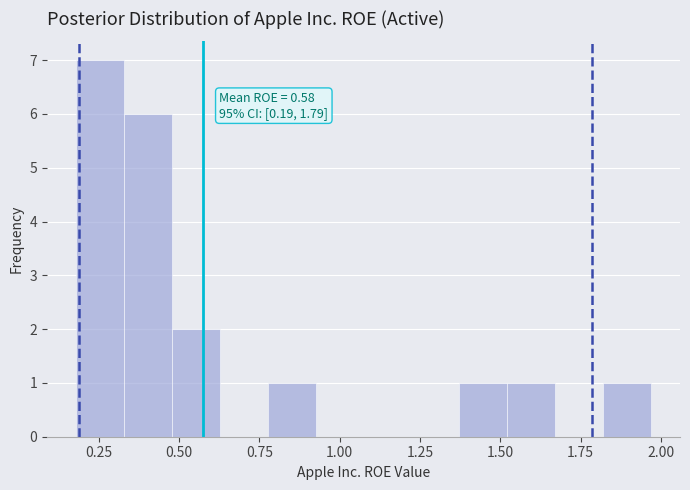

Read against the x-axis, roughly where is the centre of the tallest bar?

0.25